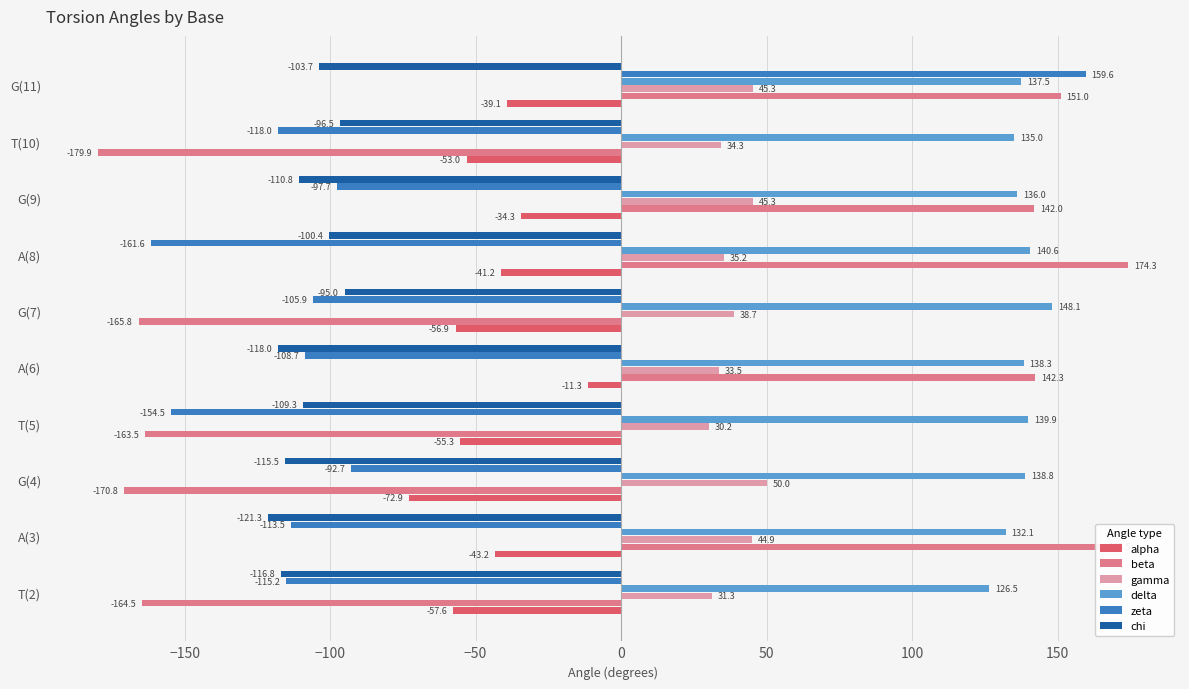

Between A(3) and G(11), which series saw the biggest shift?

zeta